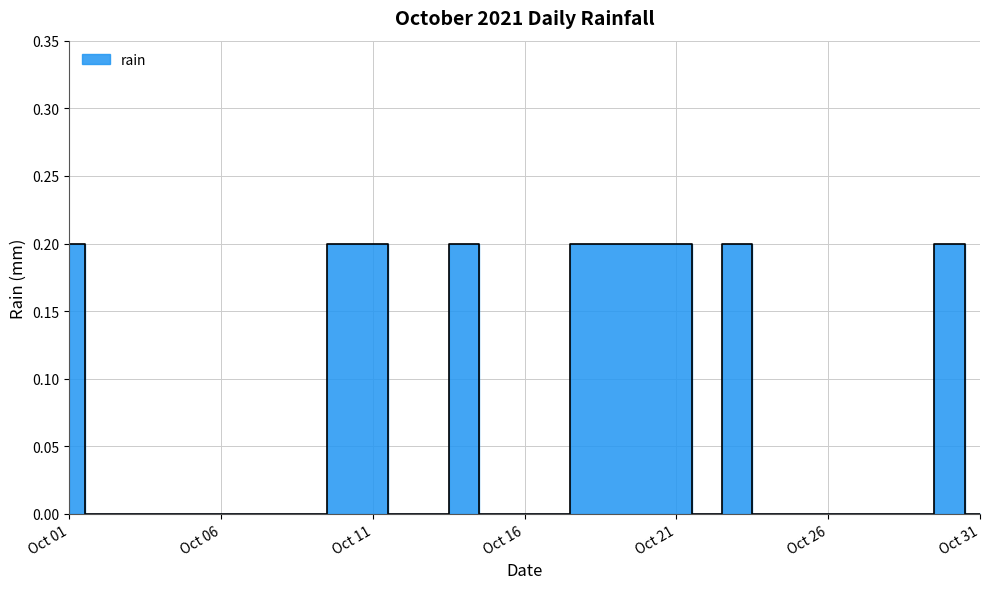

What is the sum of all values?

2.0